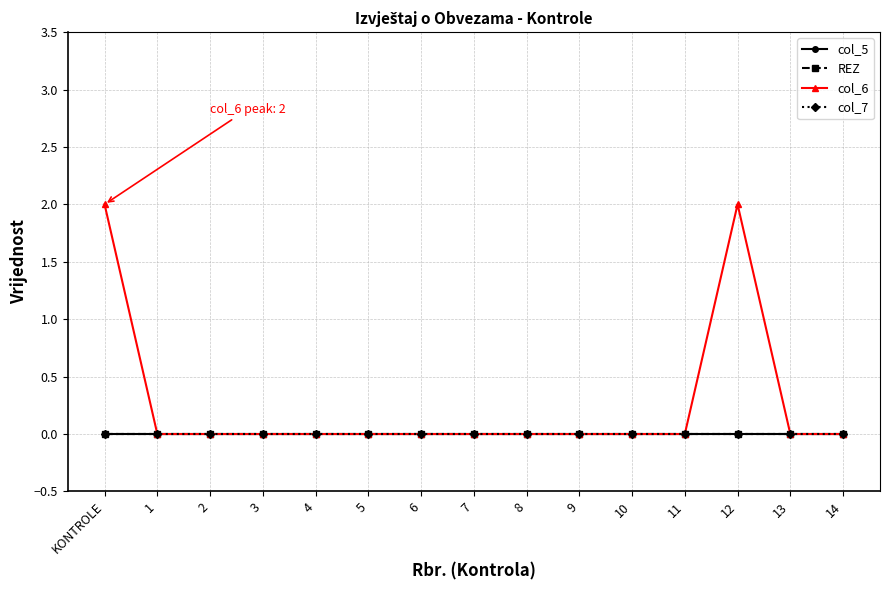

At how many categories does at least one series exceed 0?

2